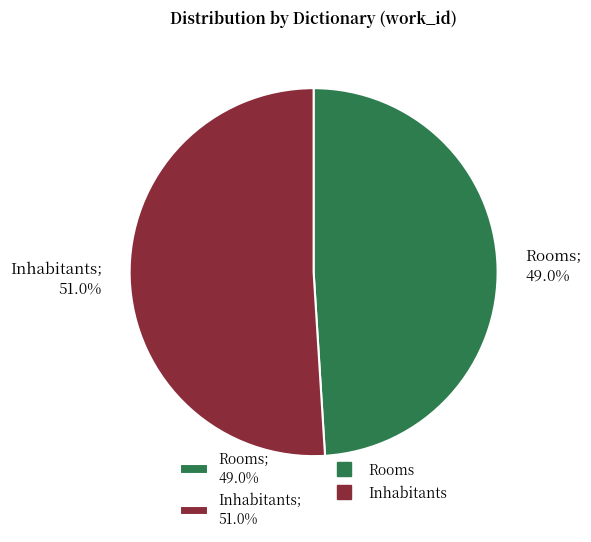

Is it true that Rooms is 60% of the pie?

False